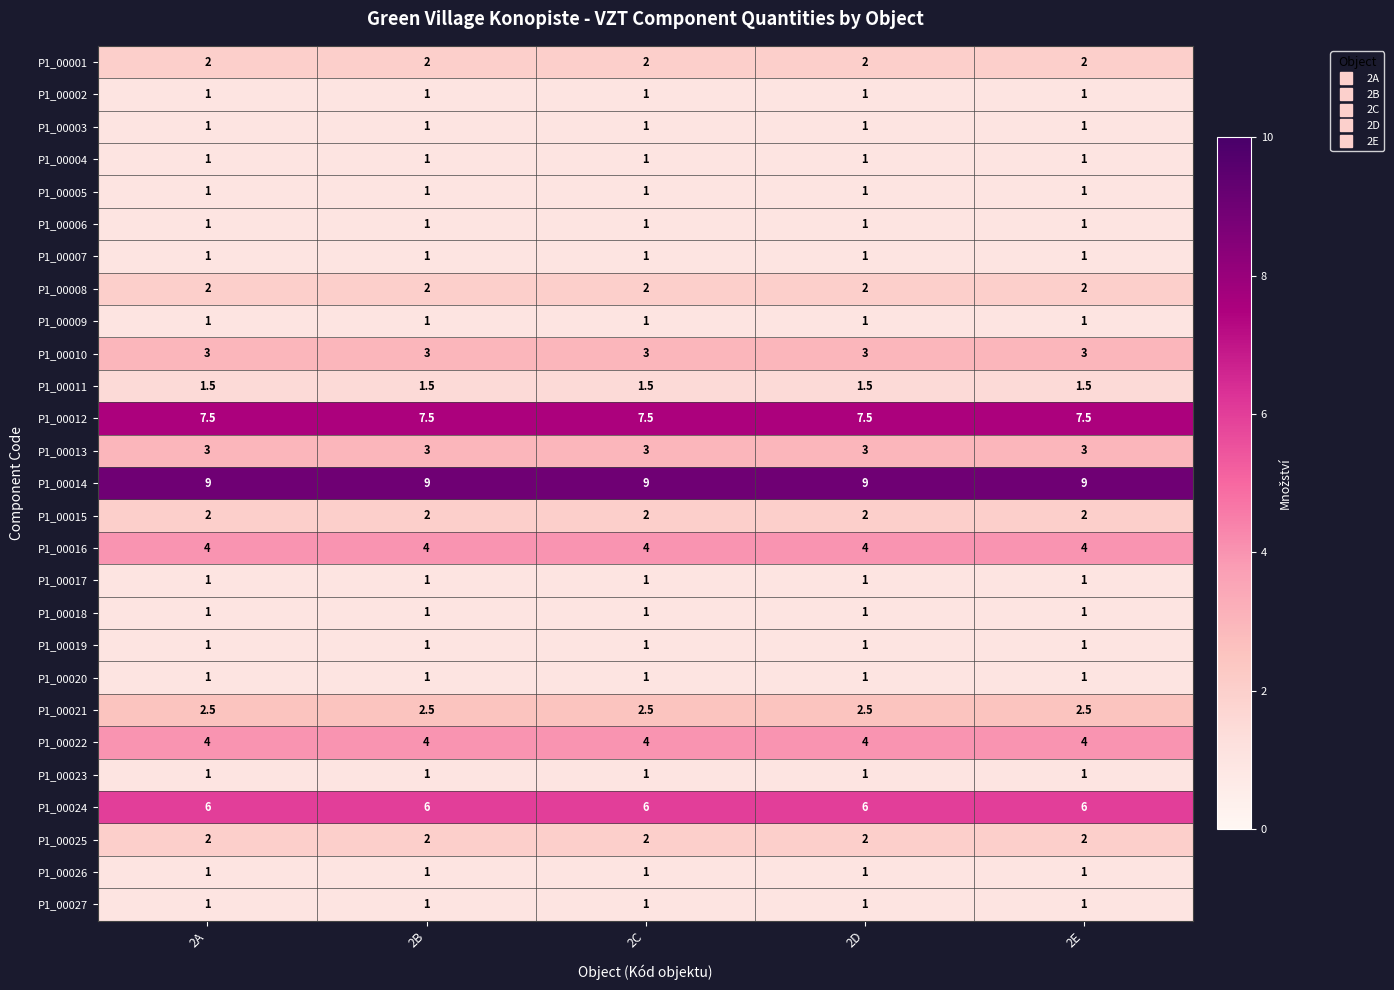

Read the P1_00027 value at 2A.

1.0